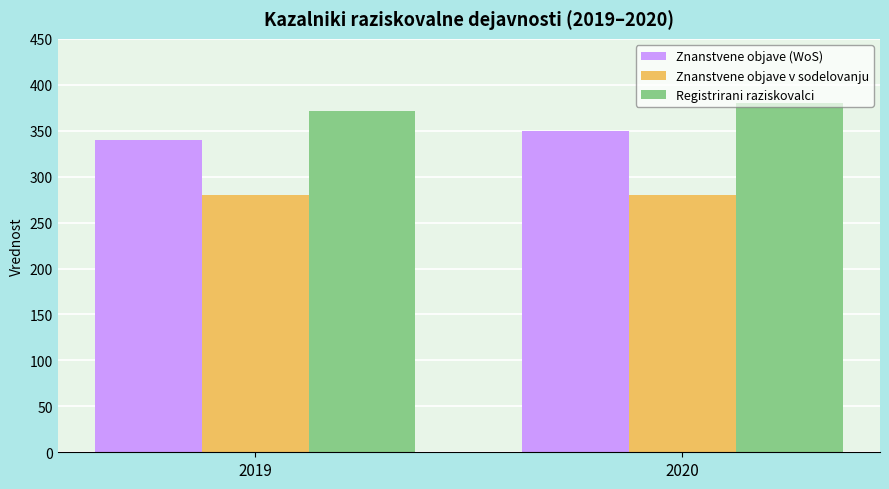

Between 2019 and 2020, which series saw the biggest shift?

Znanstvene objave (WoS)